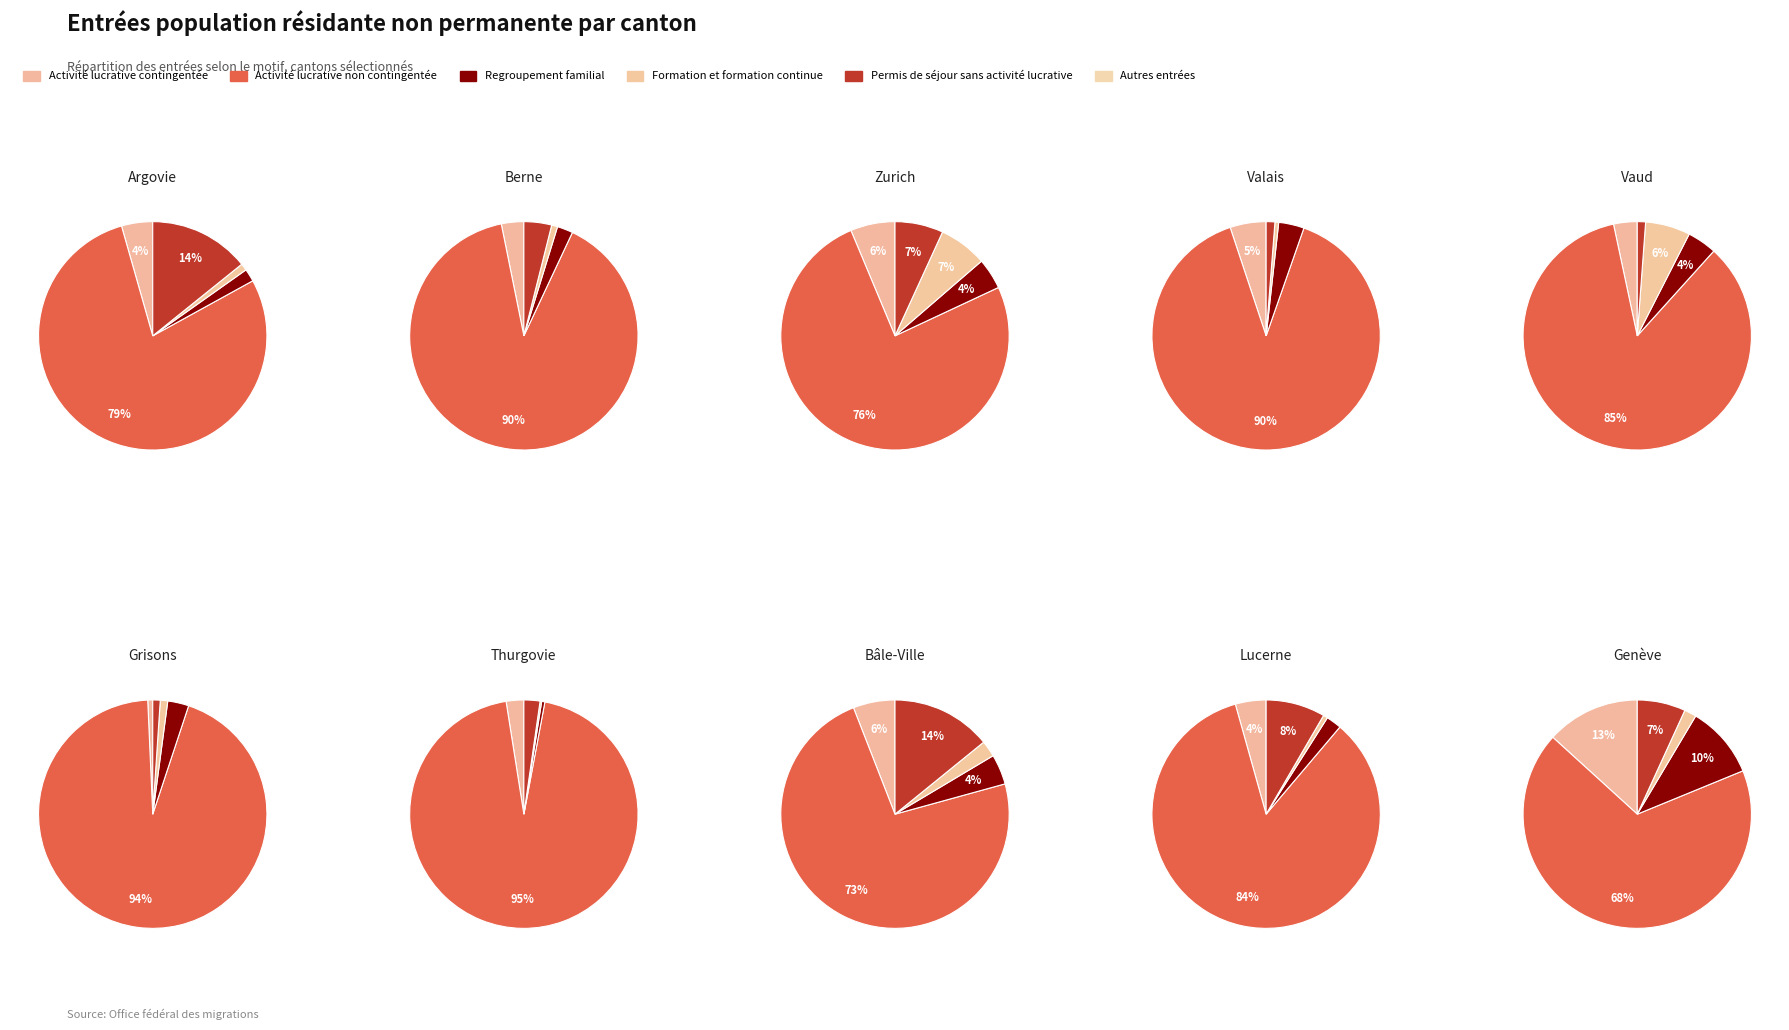

Is the sum of 4 and 5 greater than half?

No